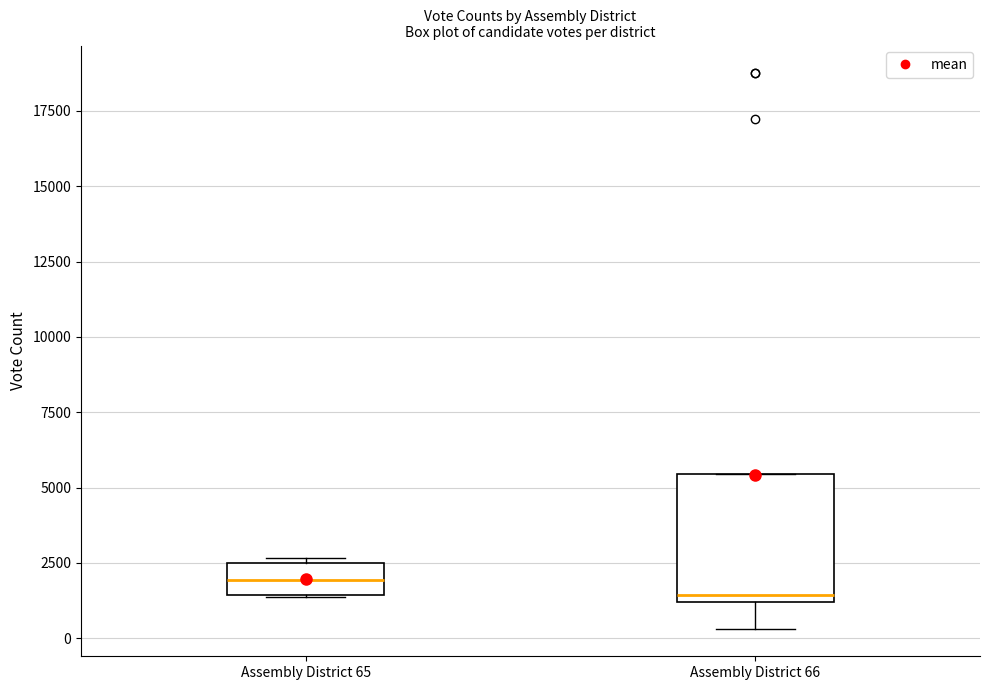

Reading left to right, read every box against the y-axis: the position of its median line, the range the box covers, and the ends of its whiskers. The values are not printed on the chart, so give them approximately, as read against the axis.

Assembly District 65: median 2000, box 1500 to 2500, whiskers 1500 to 2500 (just above the box's upper edge)
Assembly District 66: median 1500, box 1000 to 5500, whiskers 500 to 5500